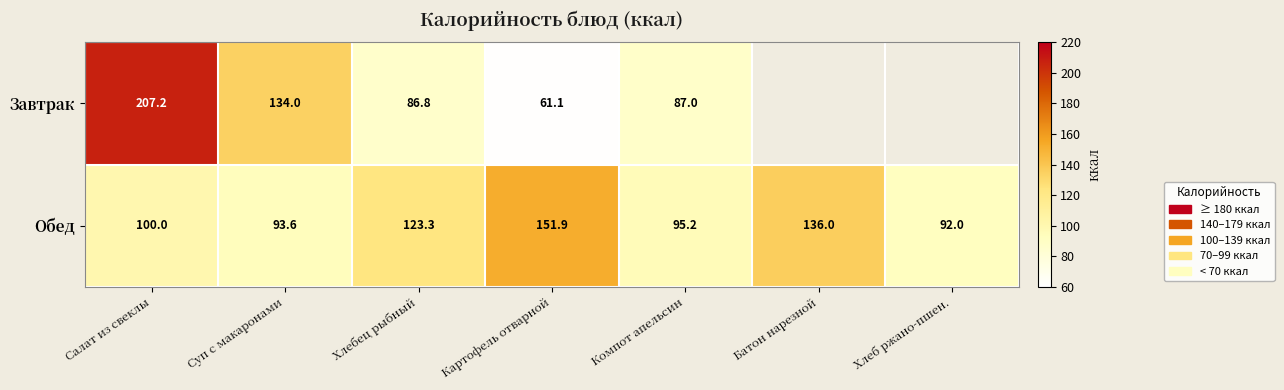

True or false: Обед has a value of 100.0 at Салат из свеклы.

True